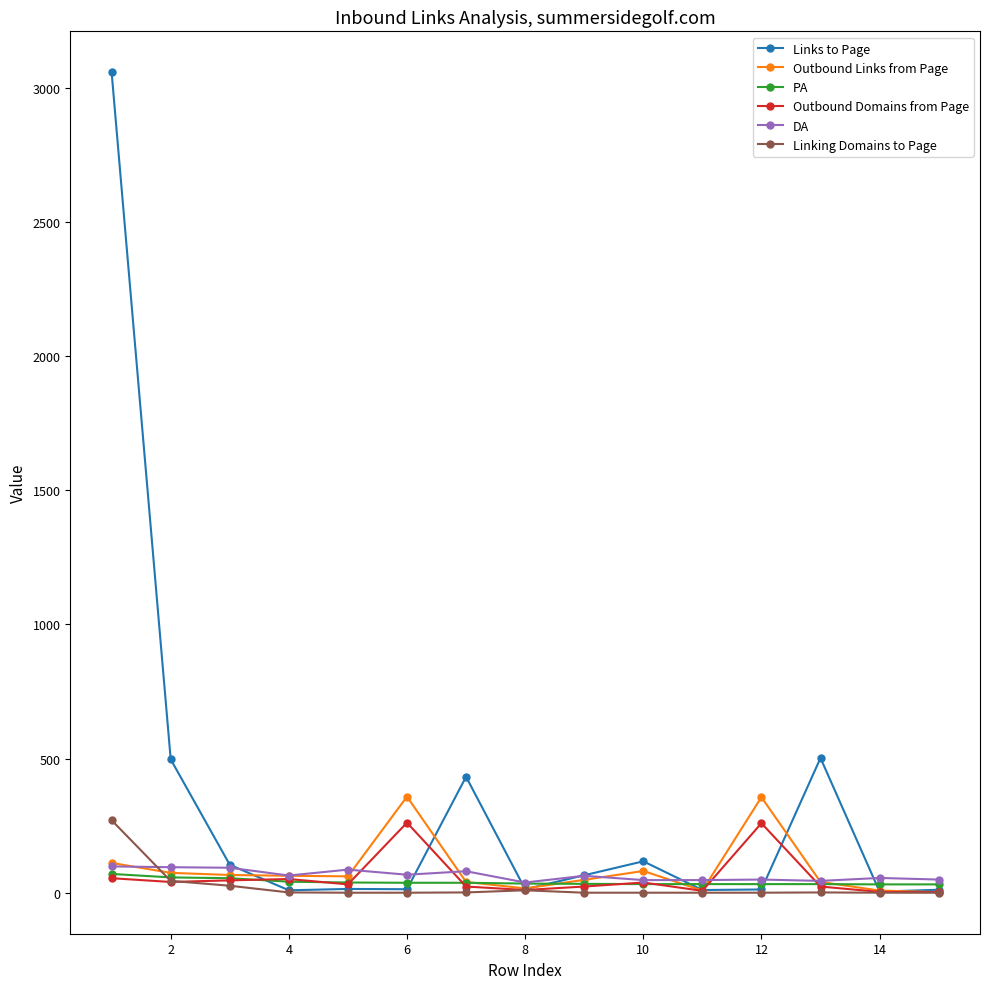

Which series has the largest total across all categories?

Links to Page